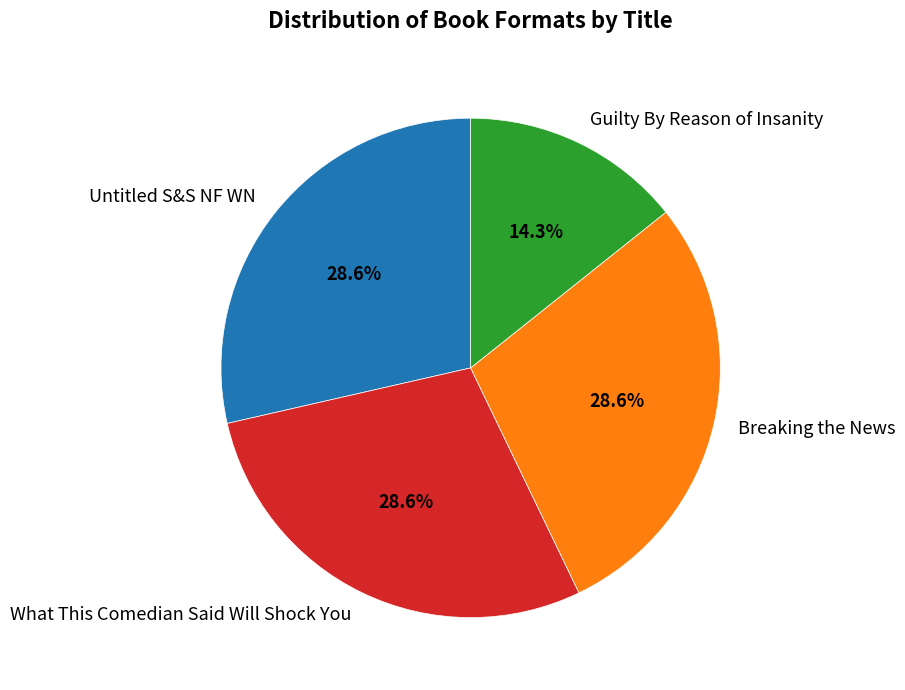

Is Guilty By Reason of Insanity the majority of the pie?

No